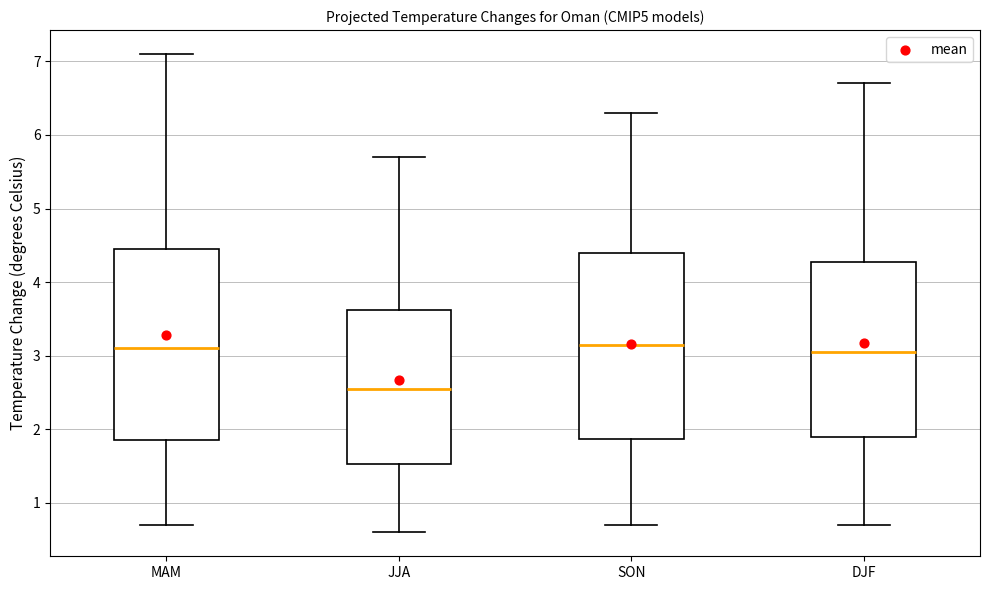

Where does the upper whisker of the box for SON end on the y-axis? The values are not printed on the chart, so give them approximately, as read against the axis.

6.3